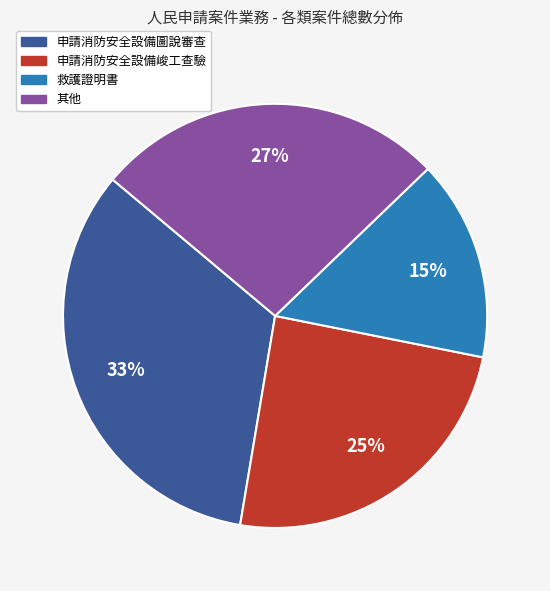

Count the number of slices in the pie.

4